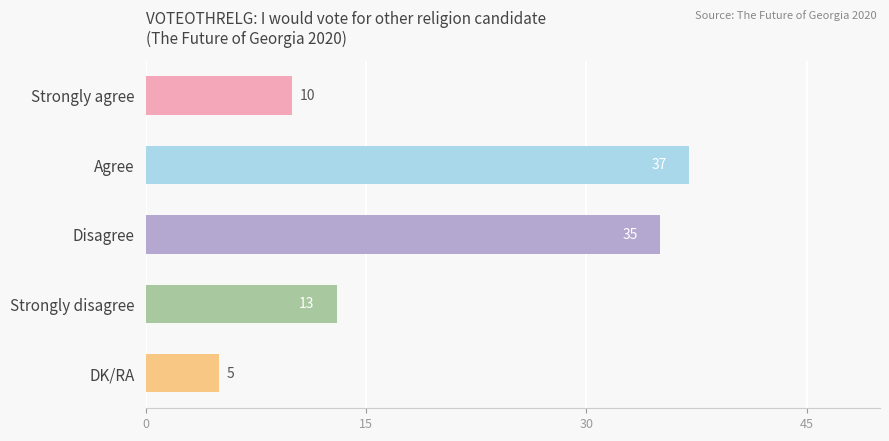

What is the average value?

20